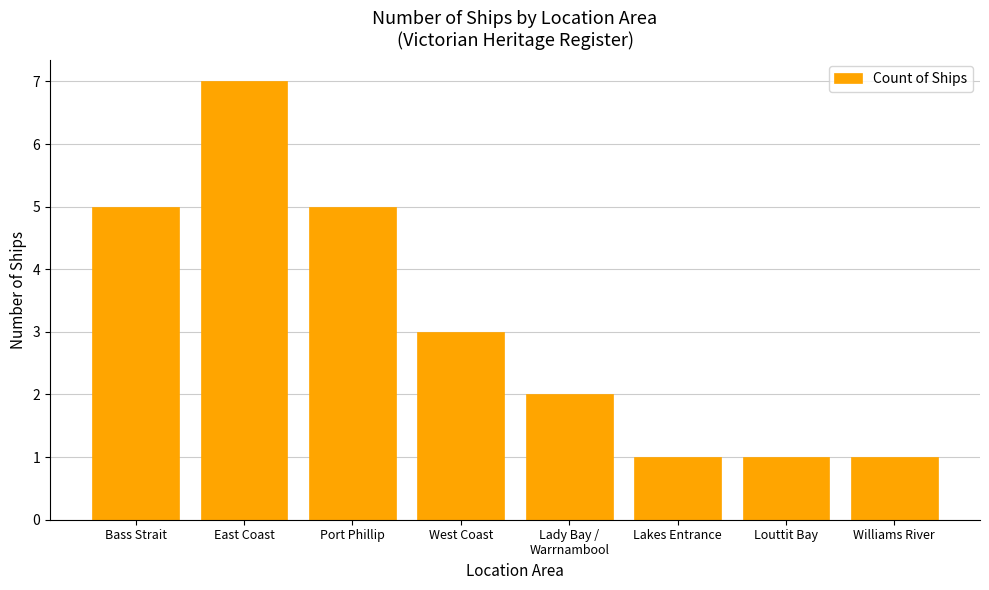

Reading left to right, transcribe all the data shown in this chart.

Bass Strait=5	East Coast=7	Port Phillip=5	West Coast=3	Lady Bay /
Warrnambool=2	Lakes Entrance=1	Louttit Bay=1	Williams River=1